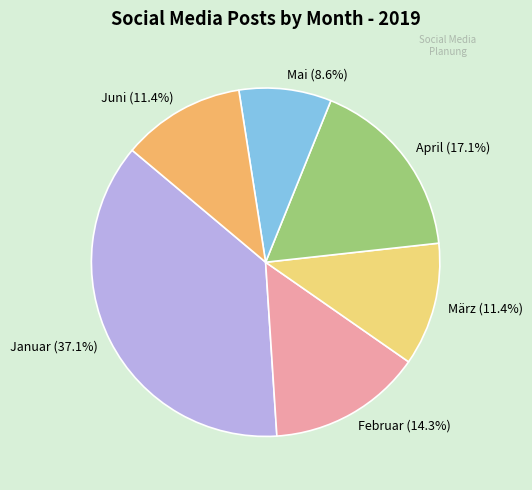

What is the ratio of the value at Juni (11.4%) to the value at Januar (37.1%)?

0.3